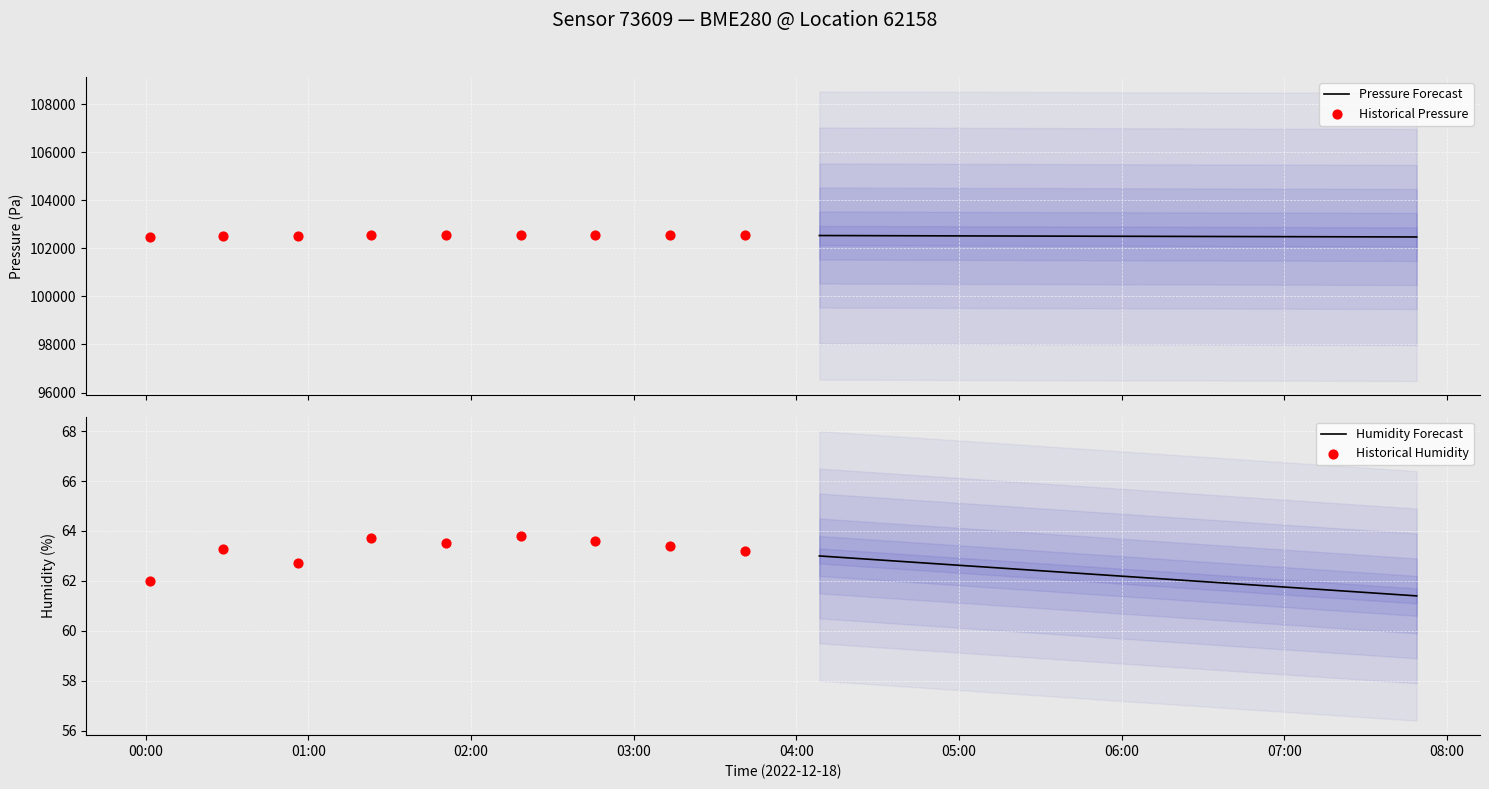

At how many categories does at least one series exceed 37138?

9